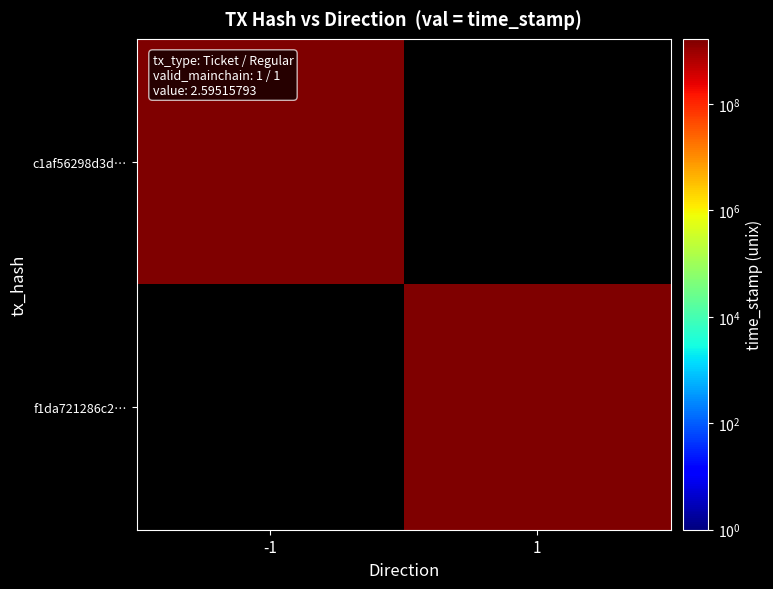

What is the sum of all f1da721286c200d2f795c2615b192a0e12919ce values?

1671902669